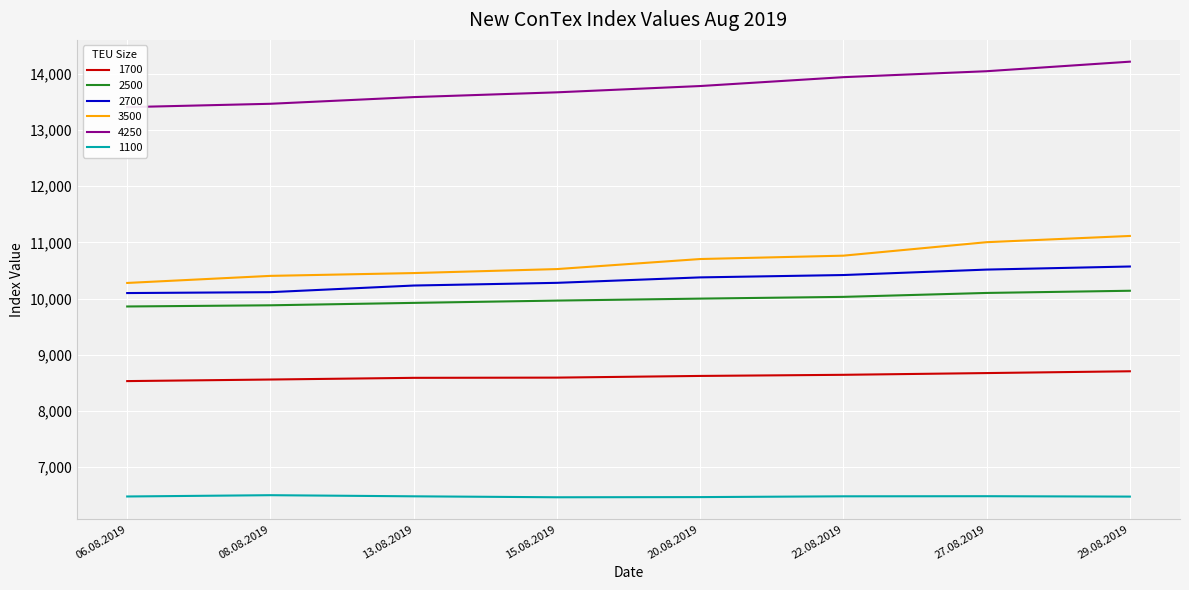

What is the approximate value of 4250 at 15.08.2019?

13673